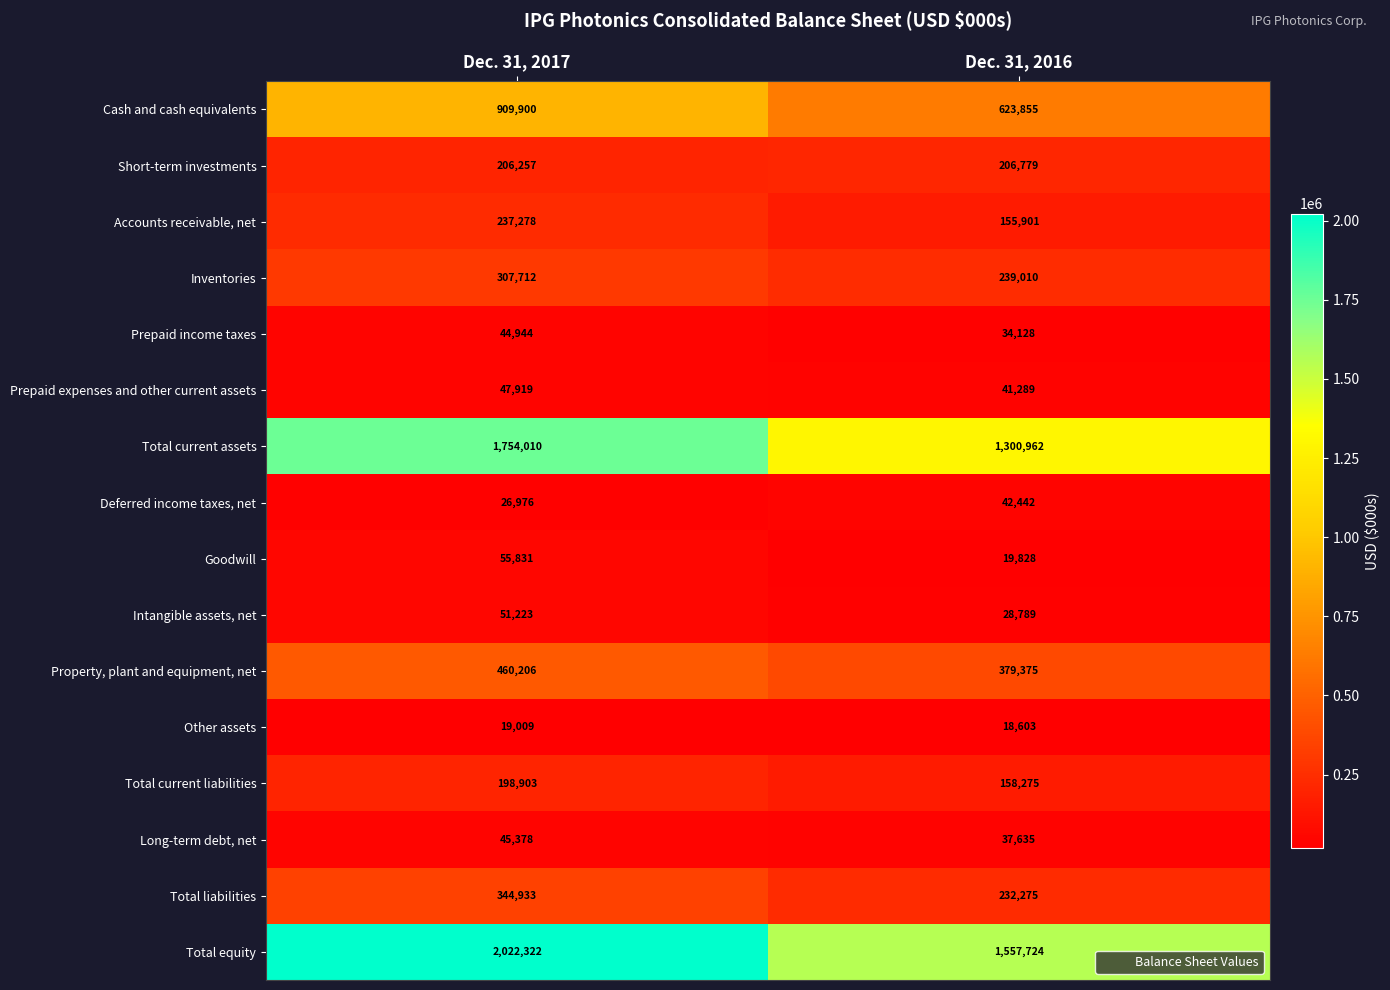

Is it true that Goodwill equals 35121 at Dec. 31, 2017?

False